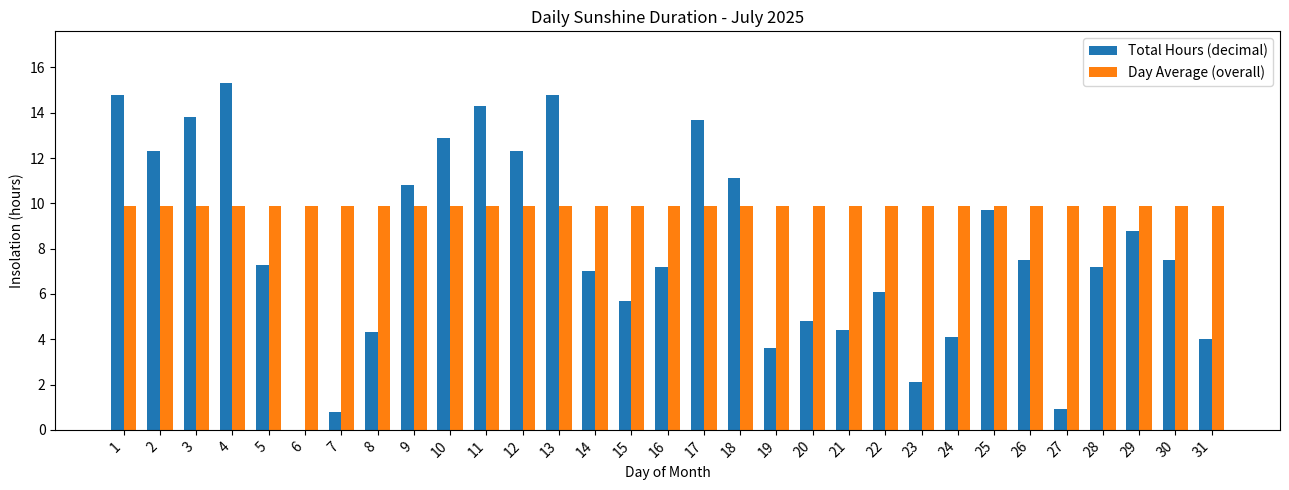

Between 9 and 30, which series saw the biggest shift?

Total Hours (decimal)